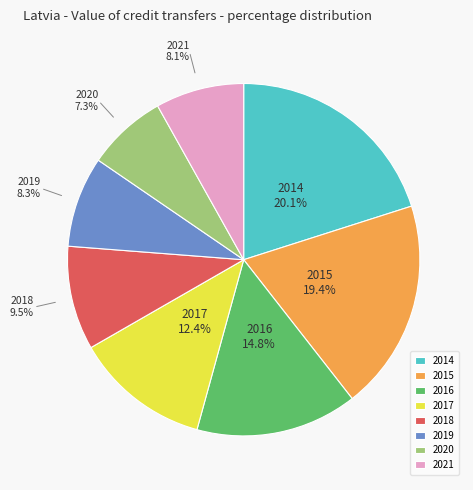

What is the ratio of the value at 2015 to the value at 2021?

2.4